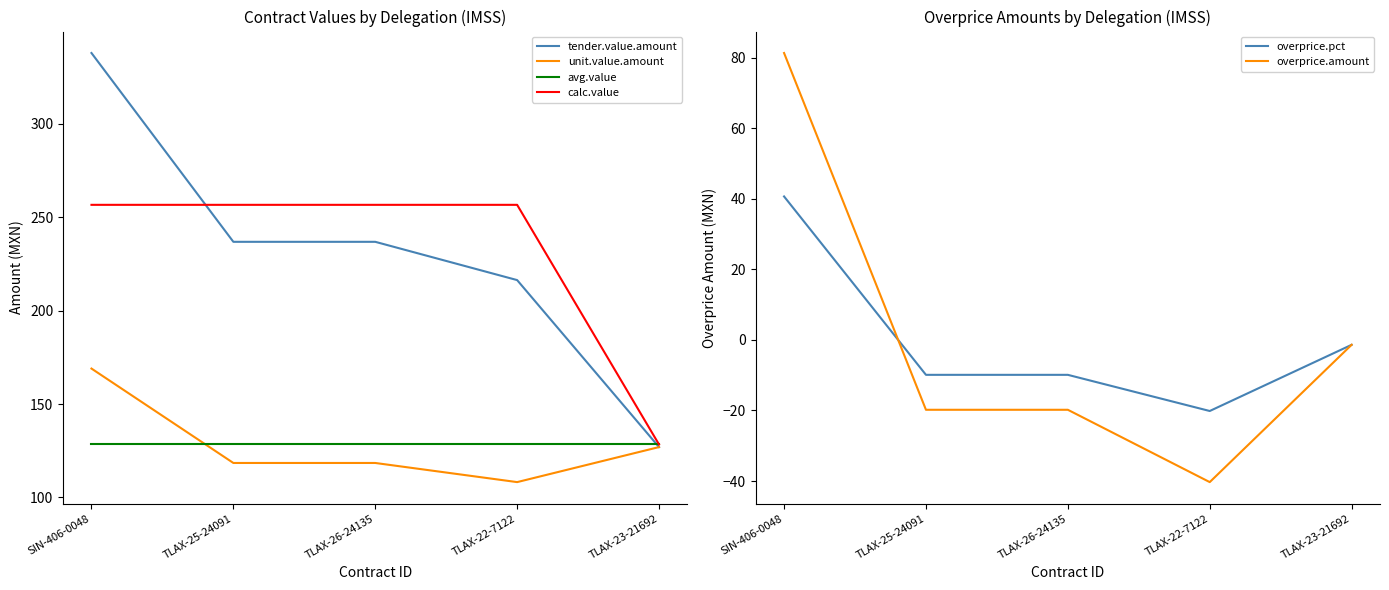

How many lines are shown in the chart?

6